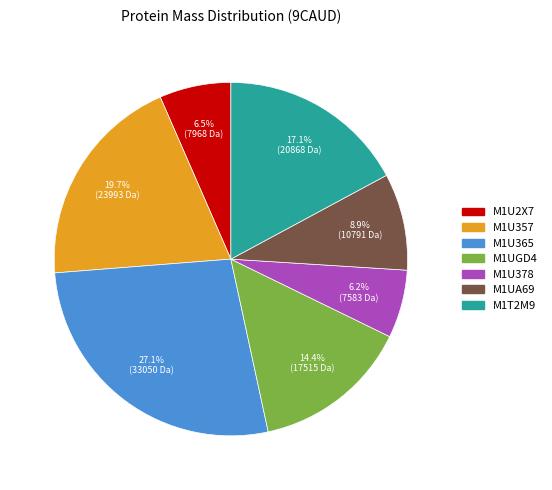

Count the number of slices in the pie.

7